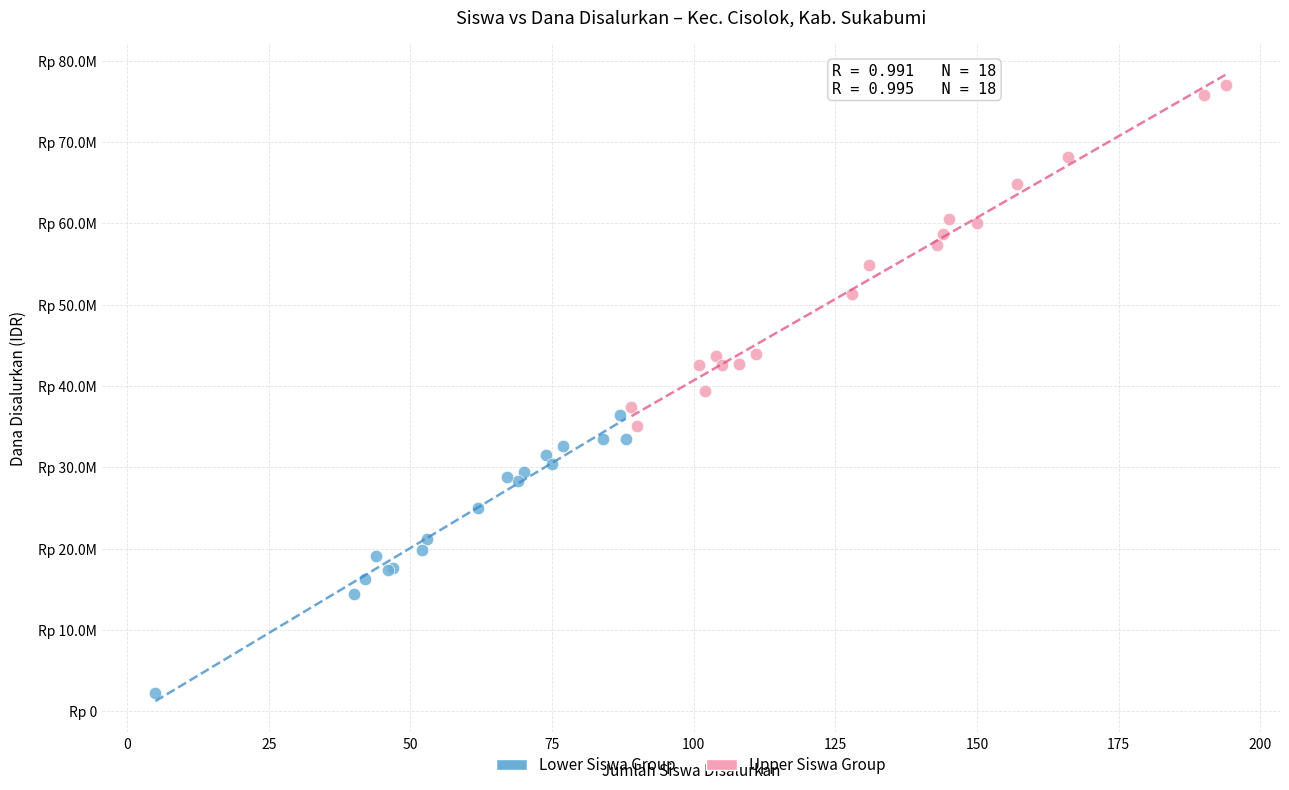

Which series contains the highest Y value?

Upper Siswa Group